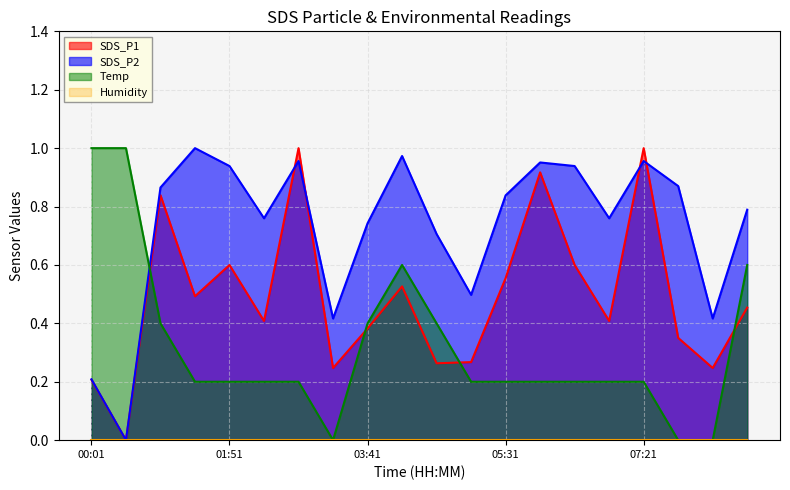

How many times do Temp and SDS_P1 cross each other?

4